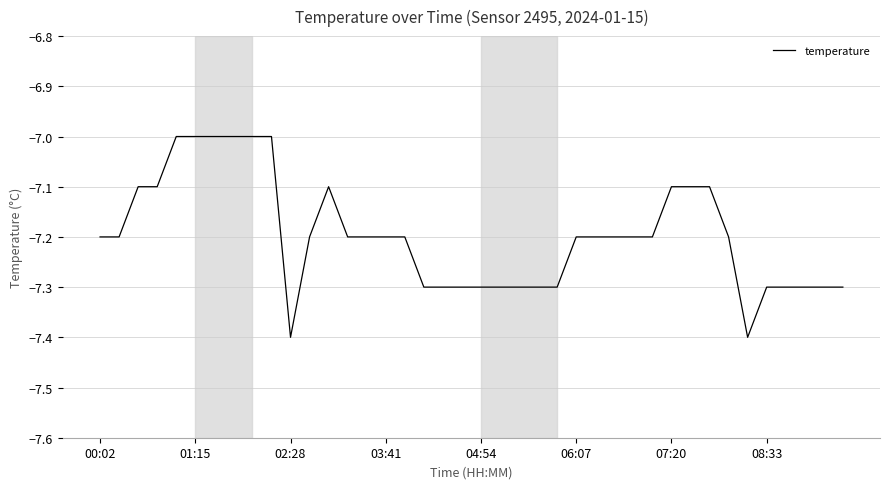

What is the greatest value displayed?

-7.0